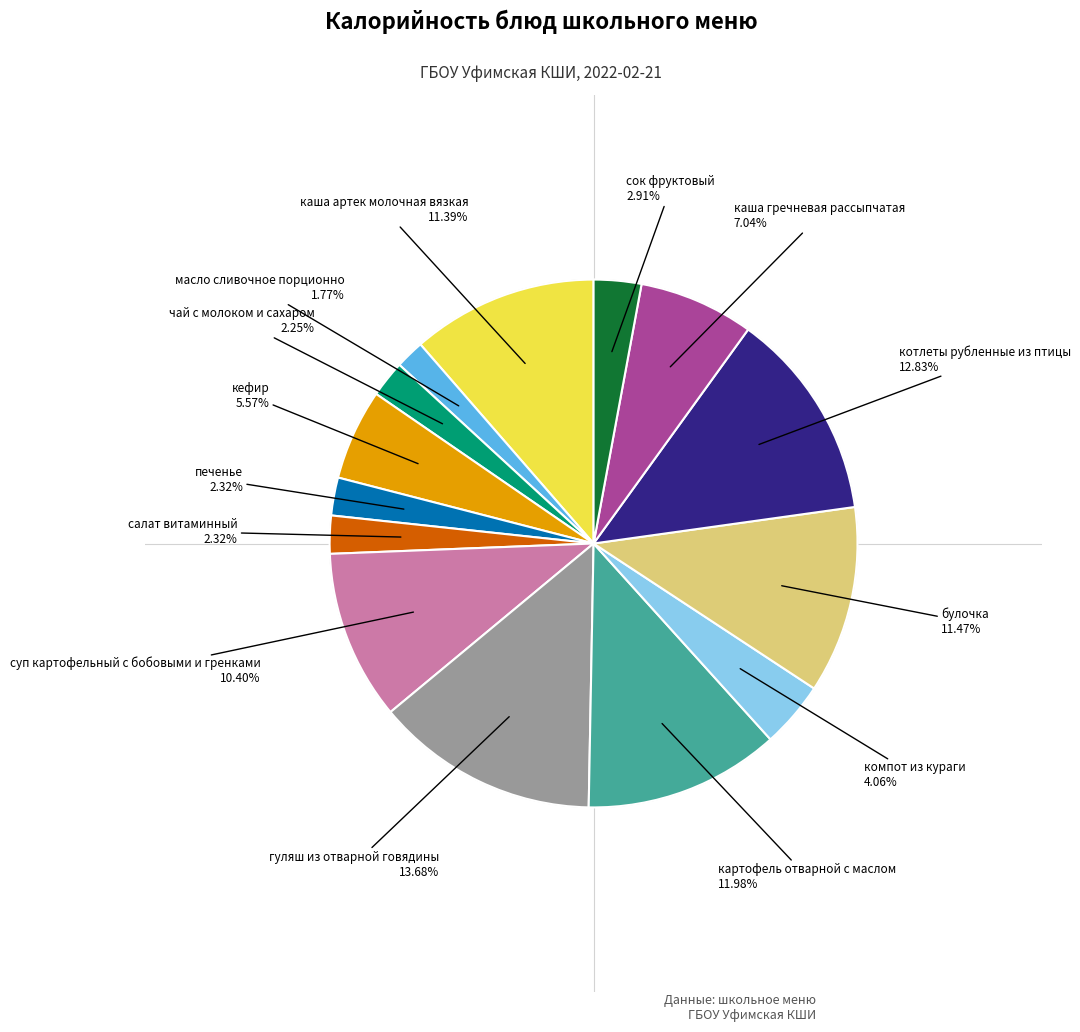

Does any single category account for the majority?

No